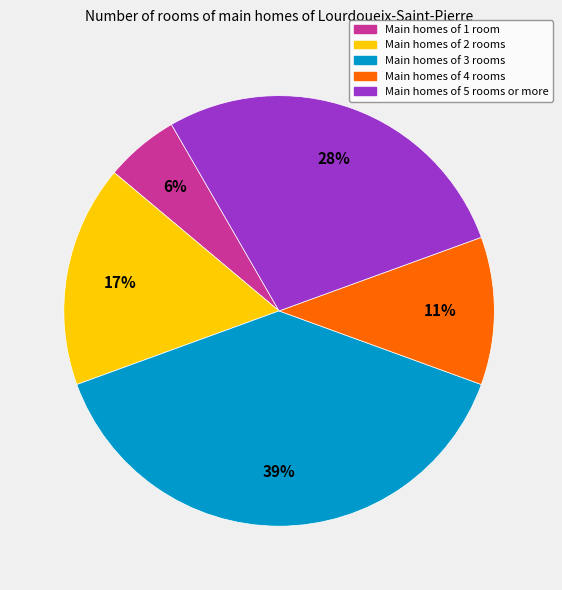

Is there any slice that represents more than half of the pie?

No